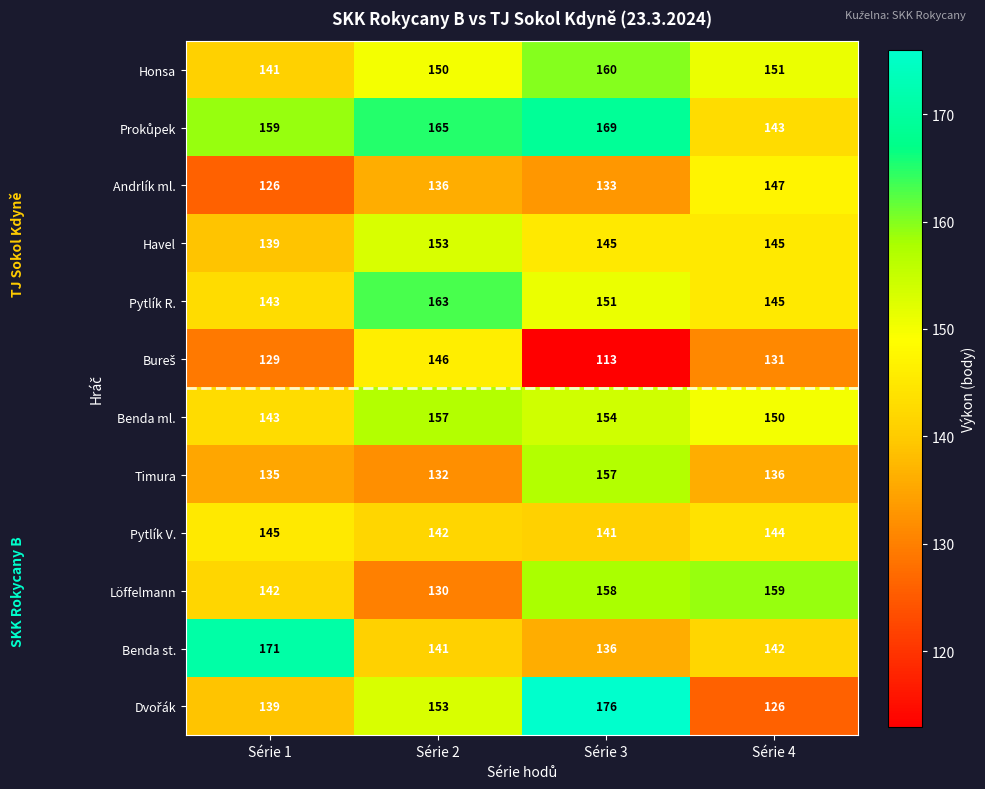

How many distinct data groups are displayed?

12